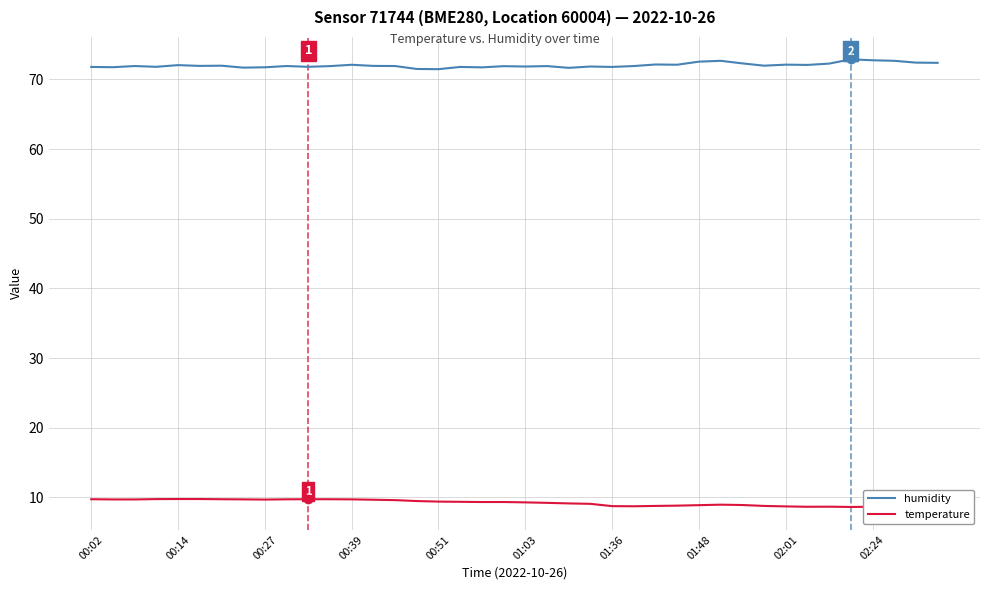

What is the average value of the humidity series?

72.0